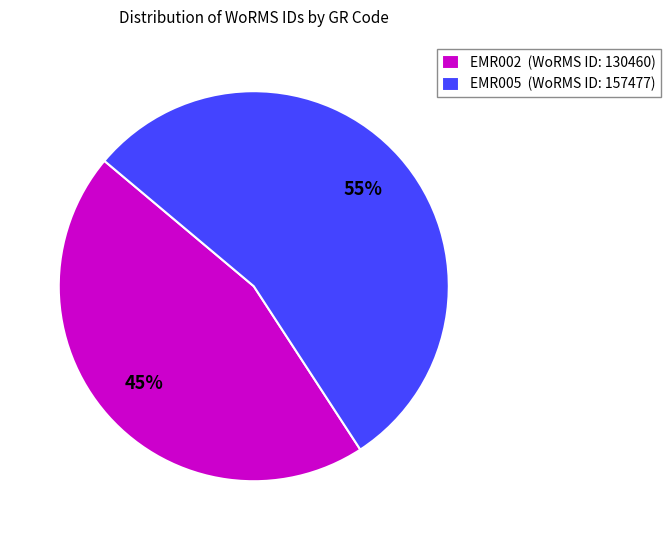

To the nearest percent, what portion does EMR002 represent?

45%